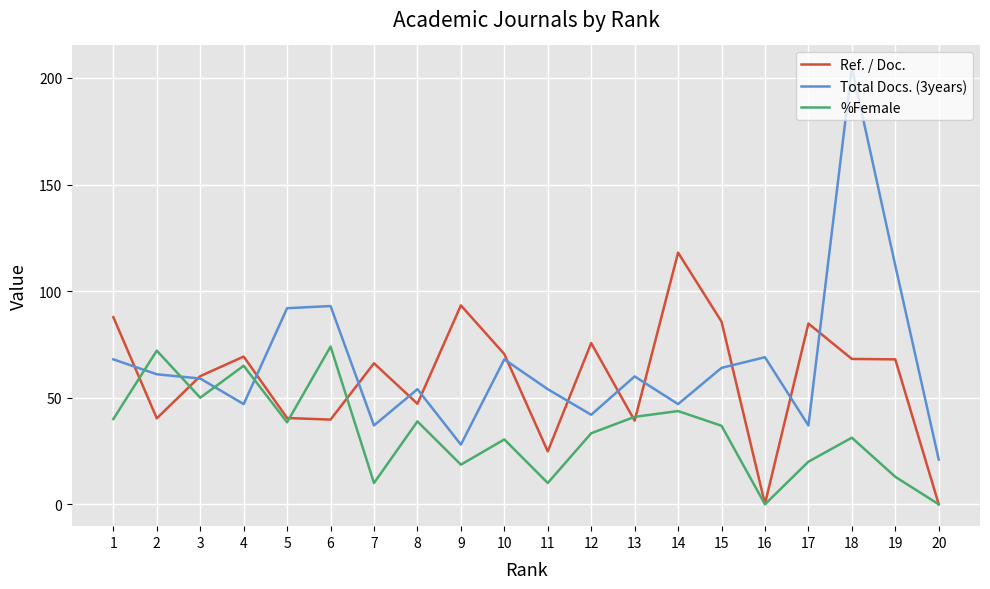

What is the average value of the Total Docs. (3years) series?

65.9